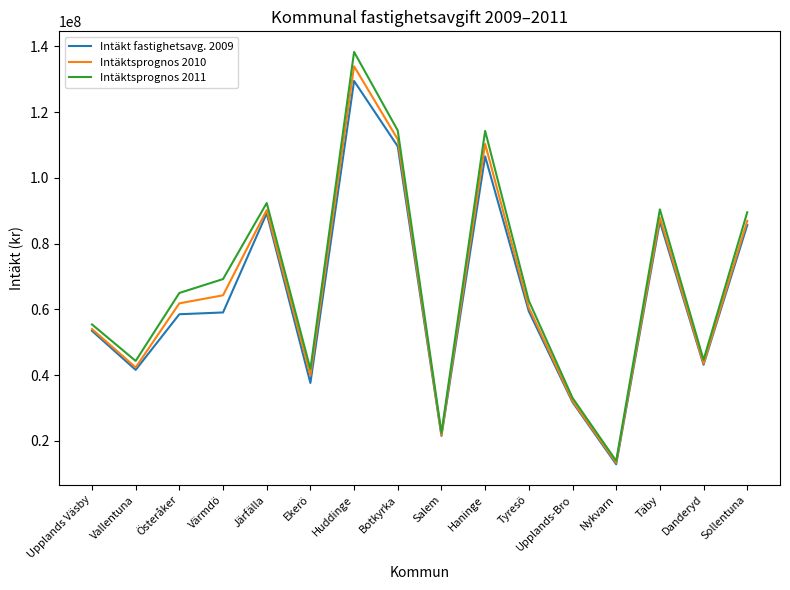

Which series has the largest total across all categories?

Intäktsprognos 2011